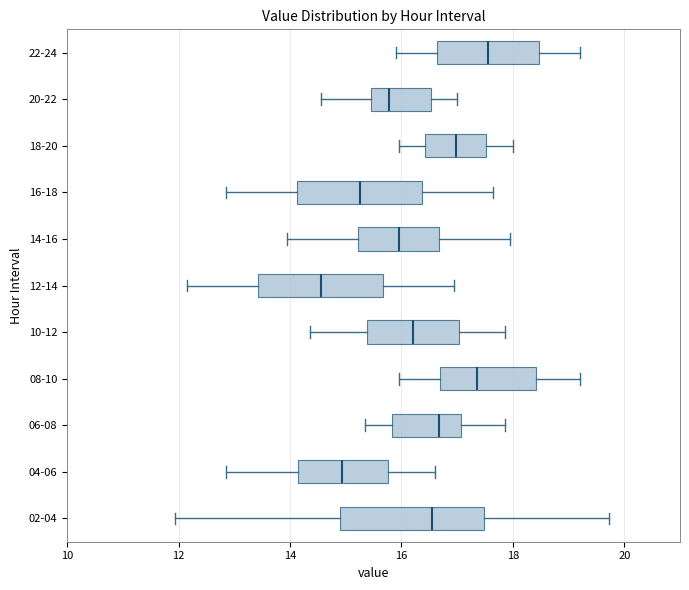

Reading bottom to top, transcribe this box plot: for each box, give where its median line is, the range the box spans, and where its two whiskers end, as read against the x-axis. The values are not printed on the chart, so give them approximately, as read against the axis.

02-04: median 16.6, box 14.8 to 17.4, whiskers 12.0 to 19.8
04-06: median 15.0, box 14.2 to 15.8, whiskers 12.8 to 16.6
06-08: median 16.6, box 15.8 to 17.0, whiskers 15.4 to 17.8
08-10: median 17.4, box 16.6 to 18.4, whiskers 16.0 to 19.2
10-12: median 16.2, box 15.4 to 17.0, whiskers 14.4 to 17.8
12-14: median 14.6, box 13.4 to 15.6, whiskers 12.2 to 17.0
14-16: median 16.0, box 15.2 to 16.6, whiskers 14.0 to 18.0
16-18: median 15.2, box 14.2 to 16.4, whiskers 12.8 to 17.6
18-20: median 17.0, box 16.4 to 17.6, whiskers 16.0 to 18.0
20-22: median 15.8, box 15.4 to 16.6, whiskers 14.6 to 17.0
22-24: median 17.6, box 16.6 to 18.4, whiskers 16.0 to 19.2